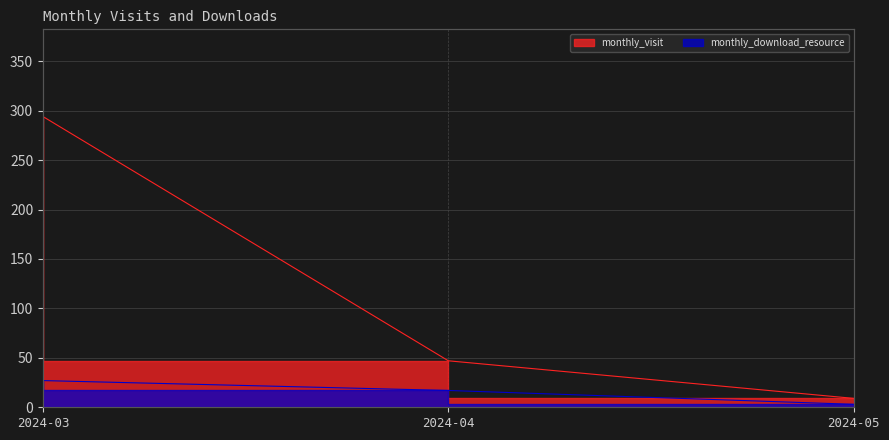

The monthly_visit series shows 431 at 2024-03. True or false?

False